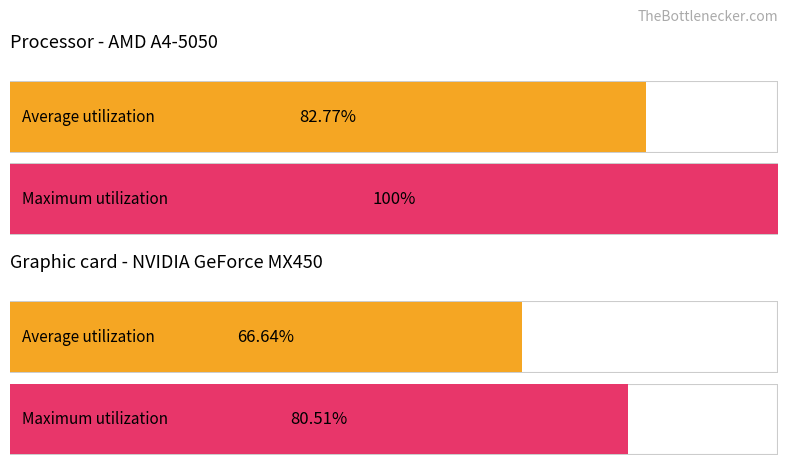

Are the bars grouped side by side (vs. stacked)?

Yes